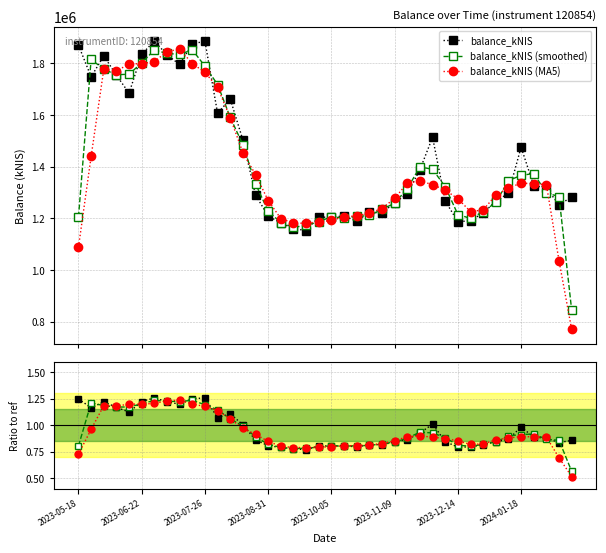

Between 2023-05-18 and 39, which series saw the biggest shift?

balance_kNIS